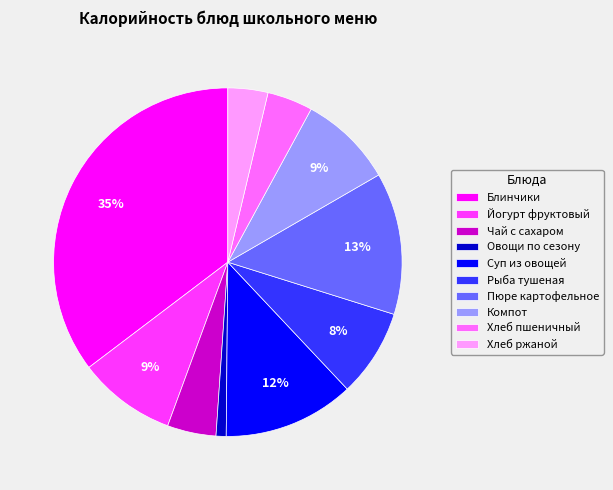

What percentage is the Суп из овощей slice, to the nearest percent?

12%